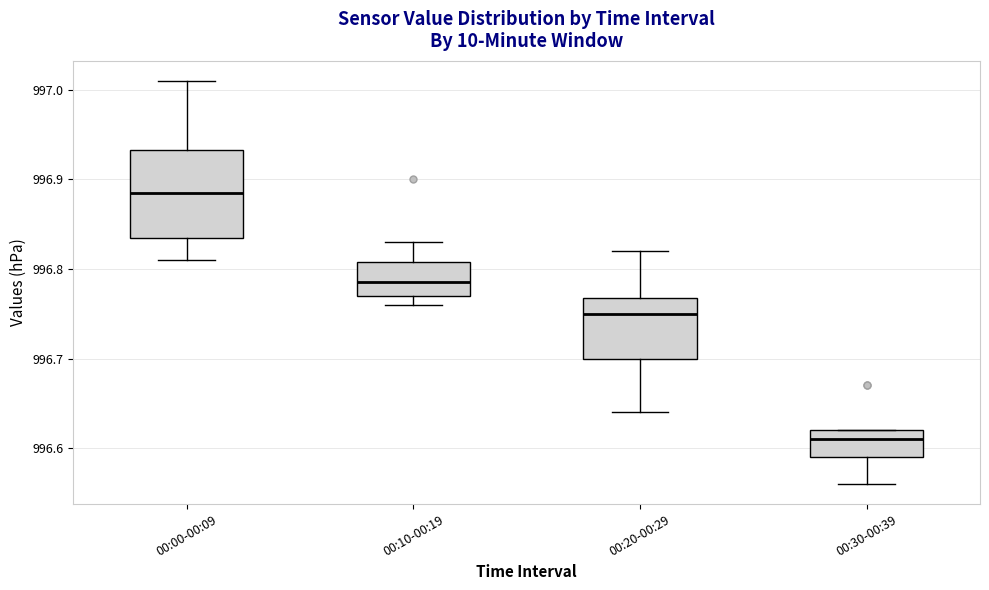

Reading left to right, transcribe this box plot: for each box, give where its median line is, the range the box spans, and where its two whiskers end, as read against the y-axis. The values are not printed on the chart, so give them approximately, as read against the axis.

00:00-00:09: median 996.89, box 996.84 to 996.93, whiskers 996.81 to 997.01
00:10-00:19: median 996.79, box 996.77 to 996.81, whiskers 996.76 to 996.83
00:20-00:29: median 996.75, box 996.70 to 996.77, whiskers 996.64 to 996.82
00:30-00:39: median 996.61, box 996.59 to 996.62, whiskers 996.56 to 996.62